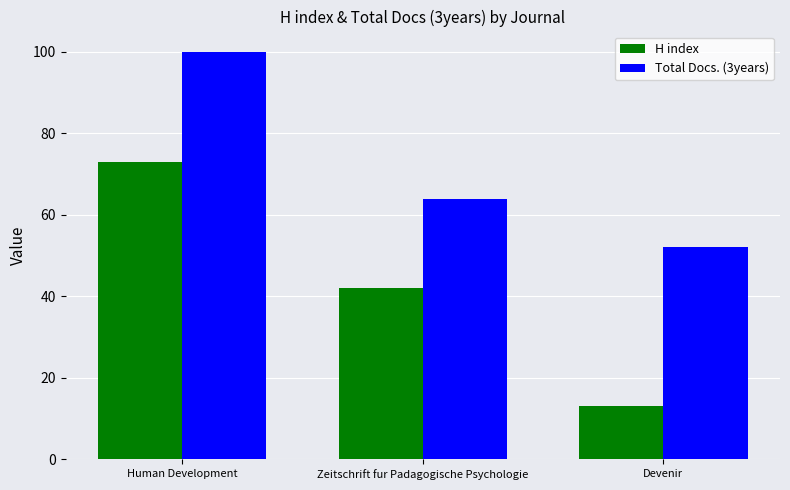

Read the Total Docs. (3years) value at Devenir.

52